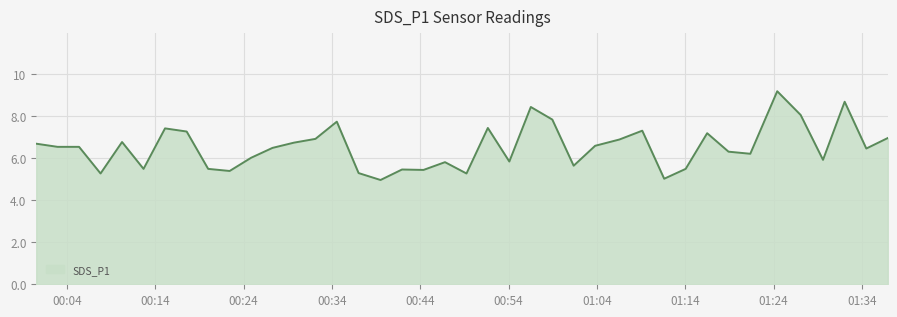

What is the minimum value shown in the chart?

5.0